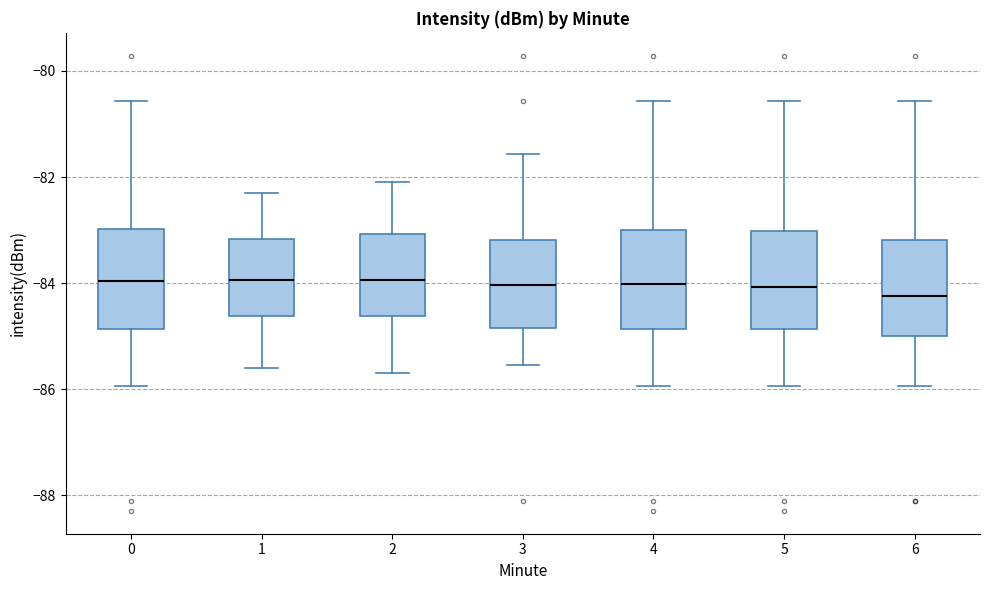

Where does the median line of the box at x = 2 sit on the y-axis? The values are not printed on the chart, so give them approximately, as read against the axis.

-84.0